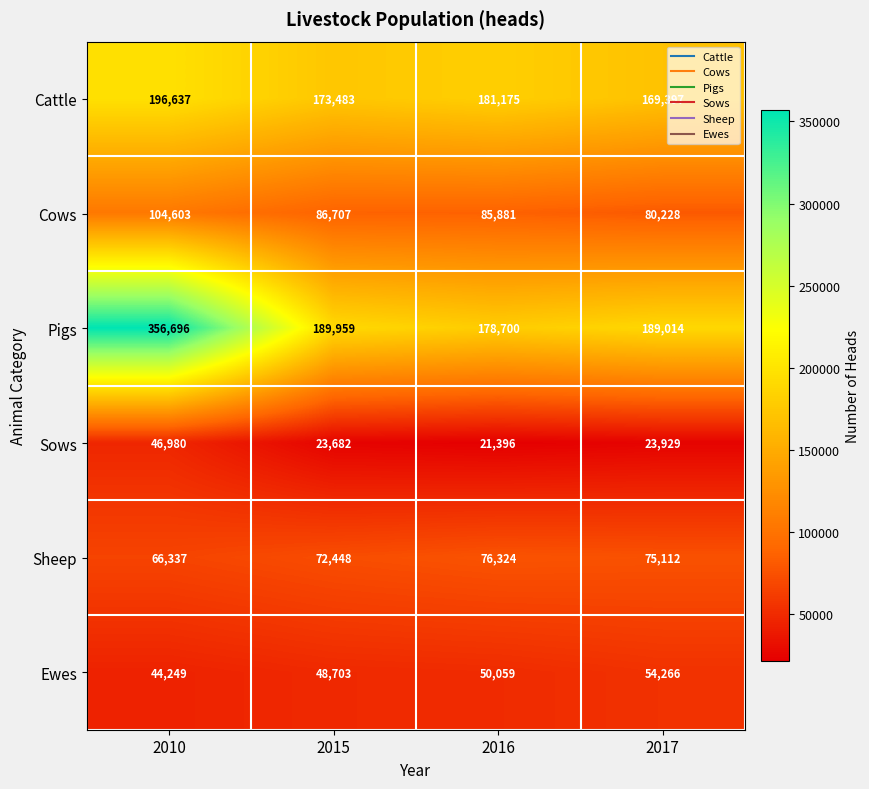

Which series has the largest total across all categories?

Pigs